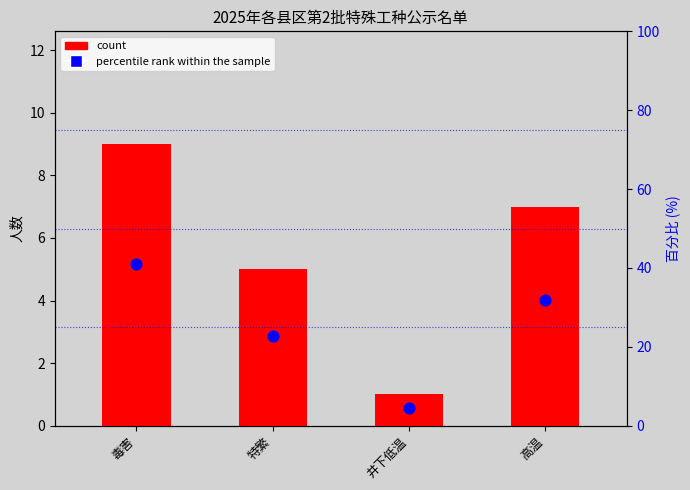

Which series contains the lowest Y value?

count